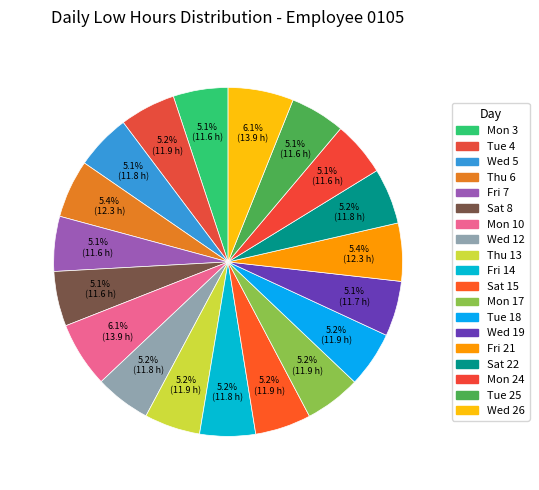

How many slices are in this pie chart?

19